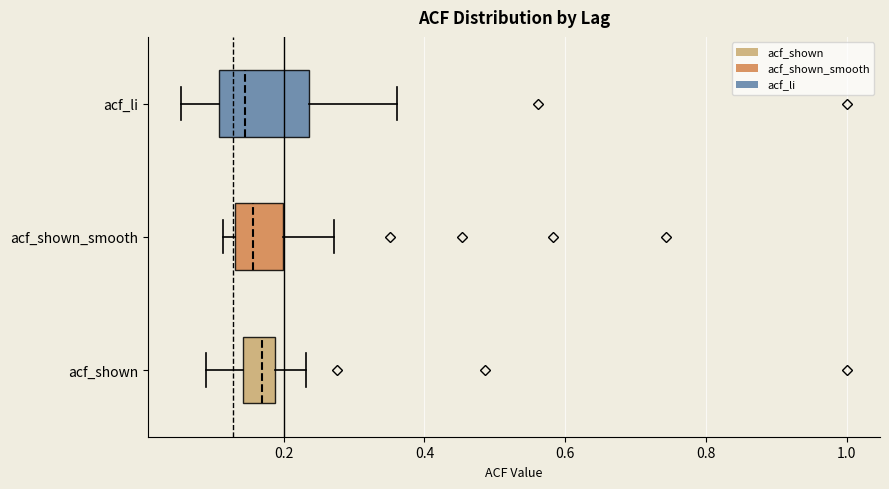

Reading bottom to top, transcribe this box plot: for each box, give where its median line is, the range the box spans, and where its two whiskers end, as read against the x-axis. The values are not printed on the chart, so give them approximately, as read against the axis.

acf_shown: median 0.16, box 0.14 to 0.18, whiskers 0.10 to 0.24
acf_shown_smooth: median 0.16, box 0.14 to 0.20, whiskers 0.12 to 0.28
acf_li: median 0.14, box 0.10 to 0.24, whiskers 0.06 to 0.36